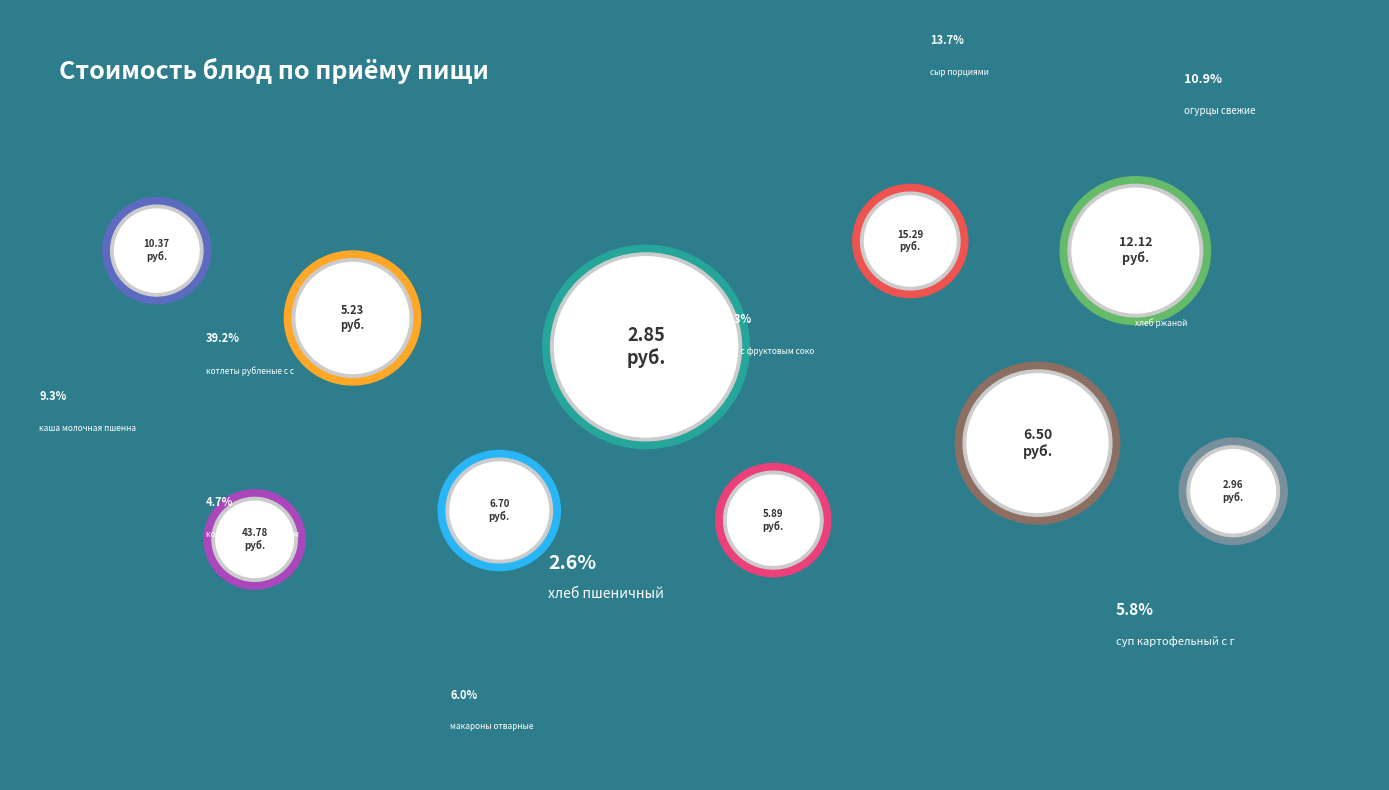

How many slices are in this pie chart?

10